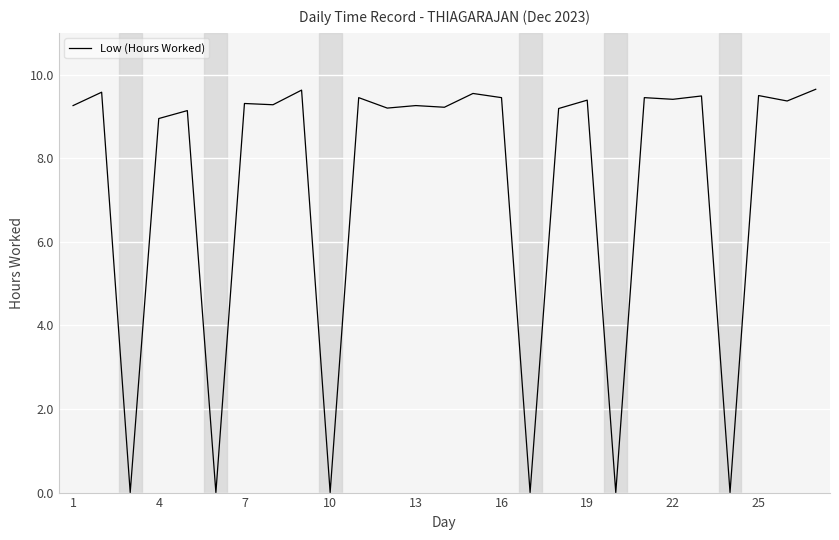

What is the greatest value displayed?

9.7